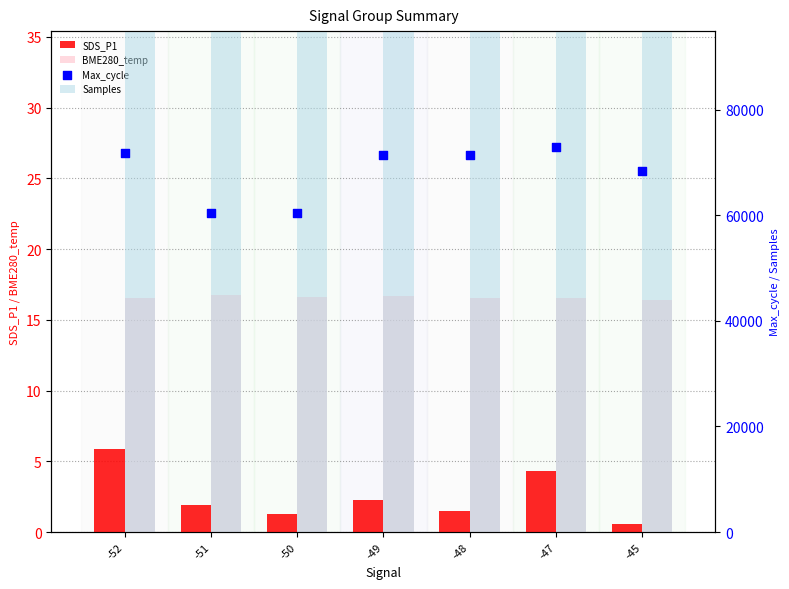

Is the value of Samples at -48 greater than the value of SDS_P1 at -45?

Yes